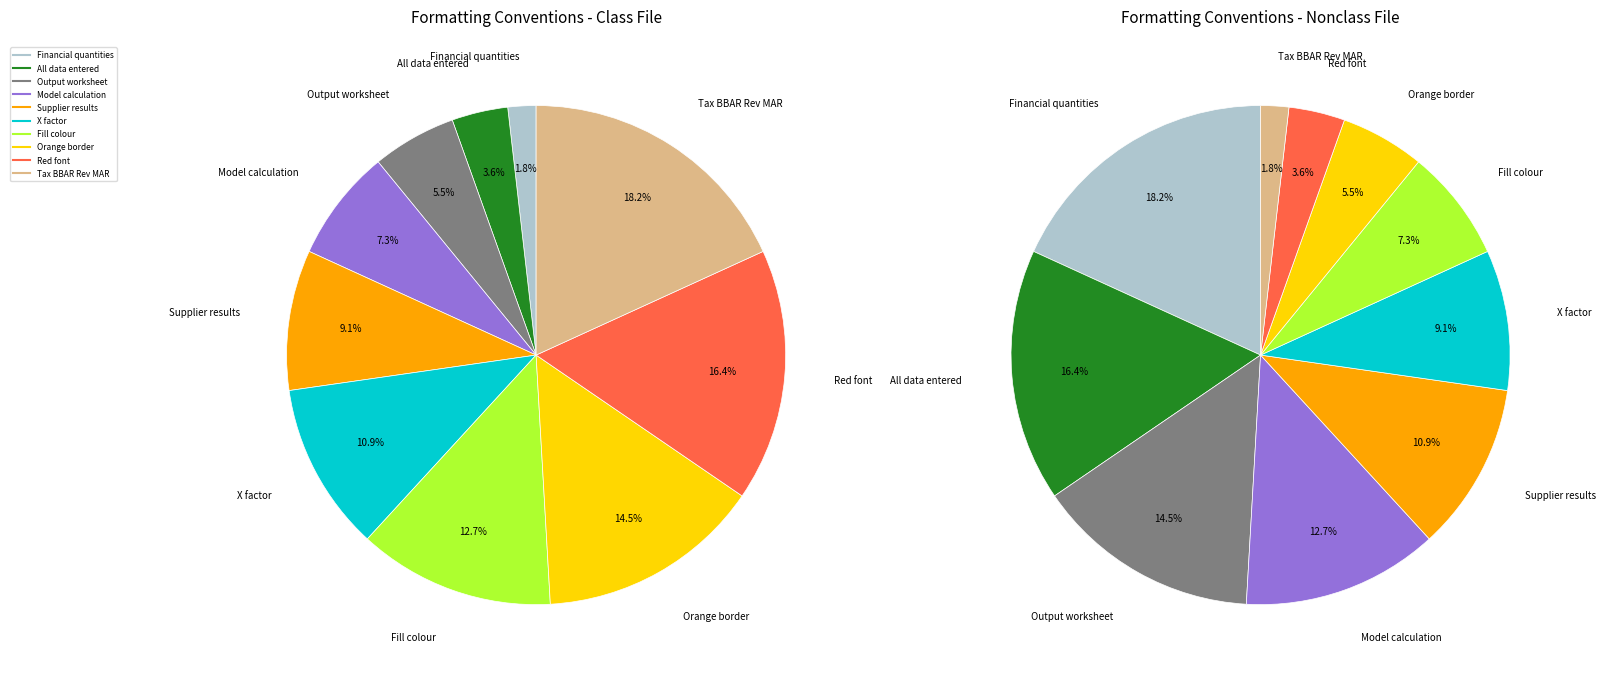

Does any single category account for the majority?

No